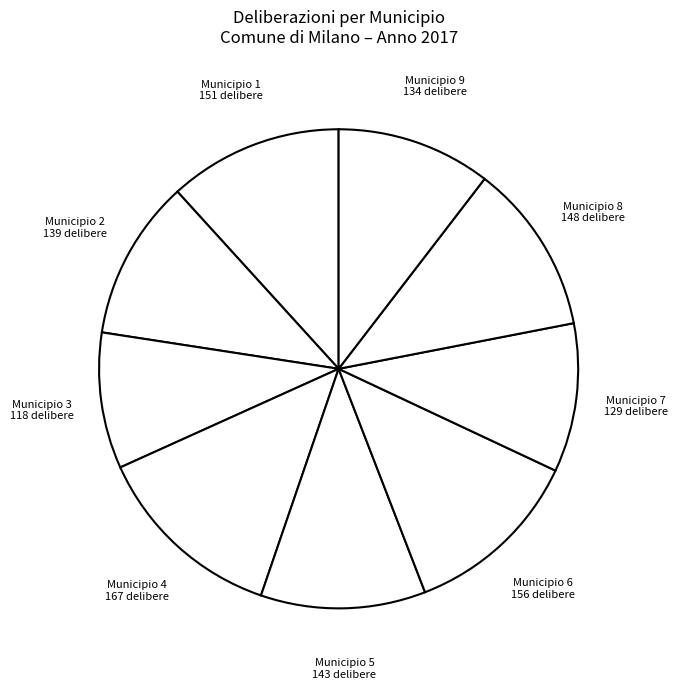

Which slice is the largest?

Municipio 4